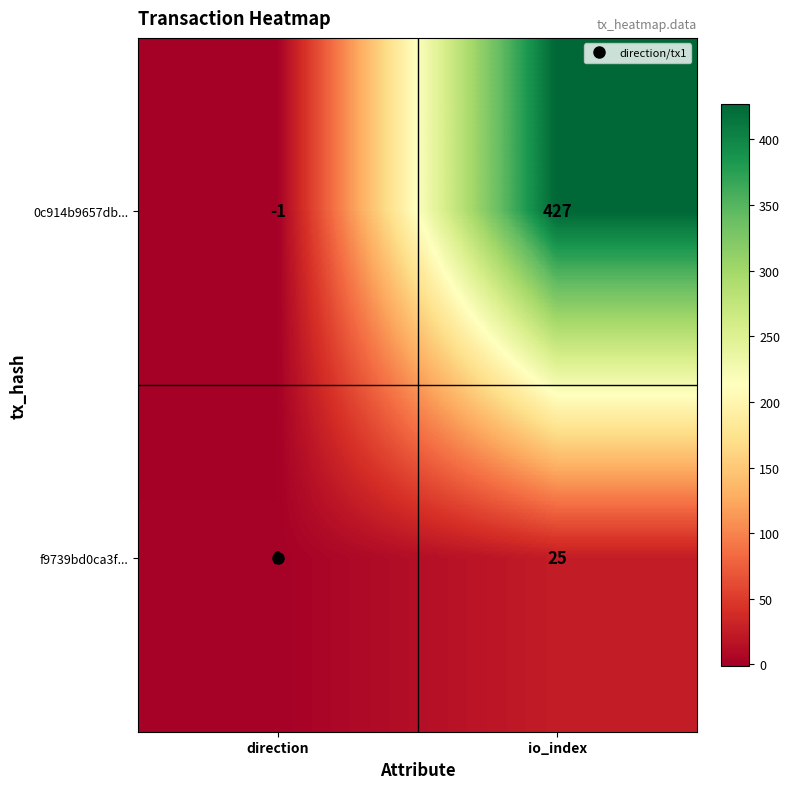

At which category is the sum across all series the highest?

io_index